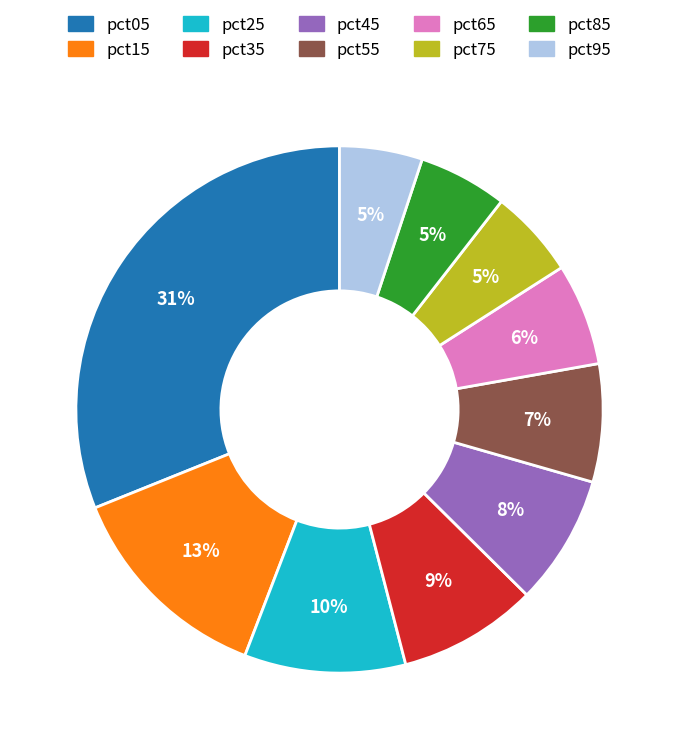

How many slices are in this pie chart?

10